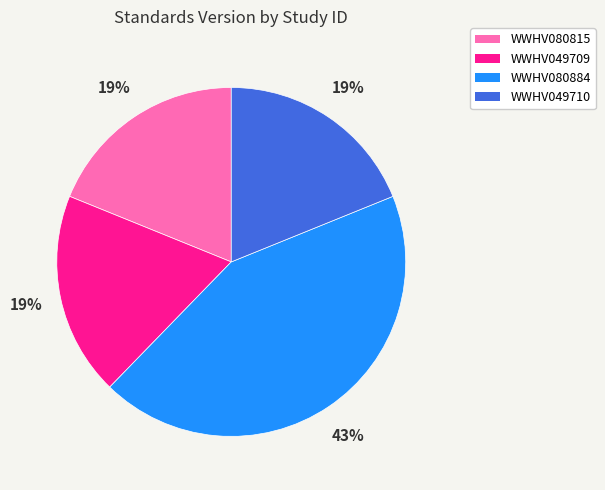

Between WWHV080884 and WWHV080815, which is larger?

WWHV080884